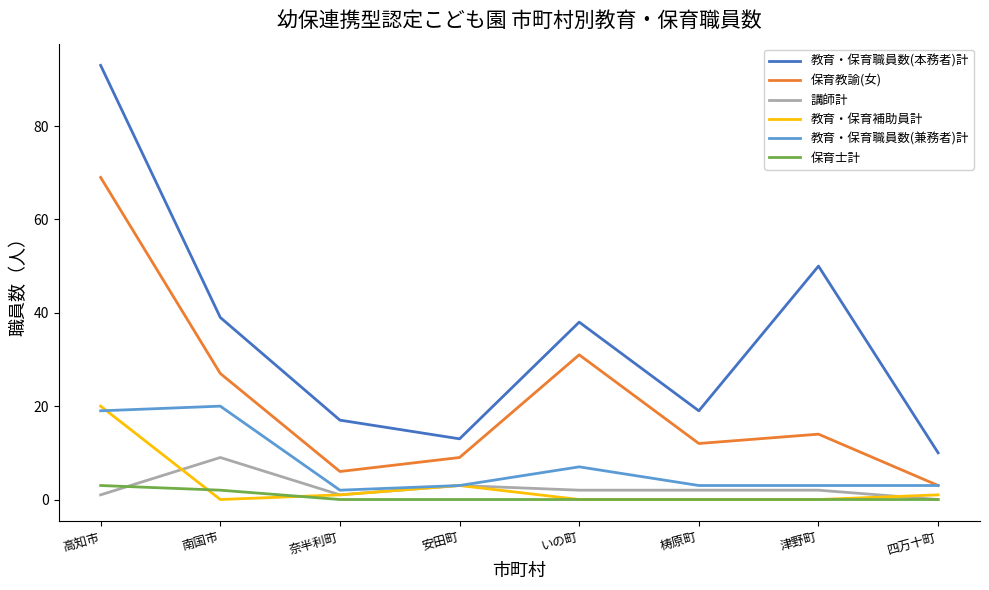

At which label does 保育士計 reach its peak?

高知市